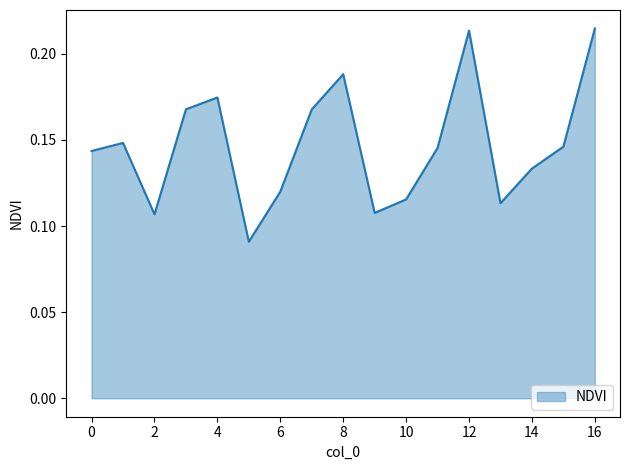

Count the number of data series in this chart.

1